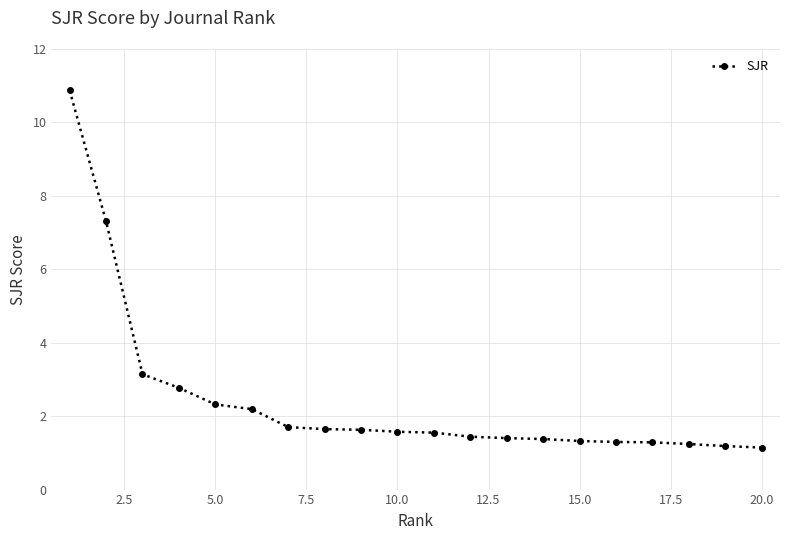

How many categories are shown in the chart?

20